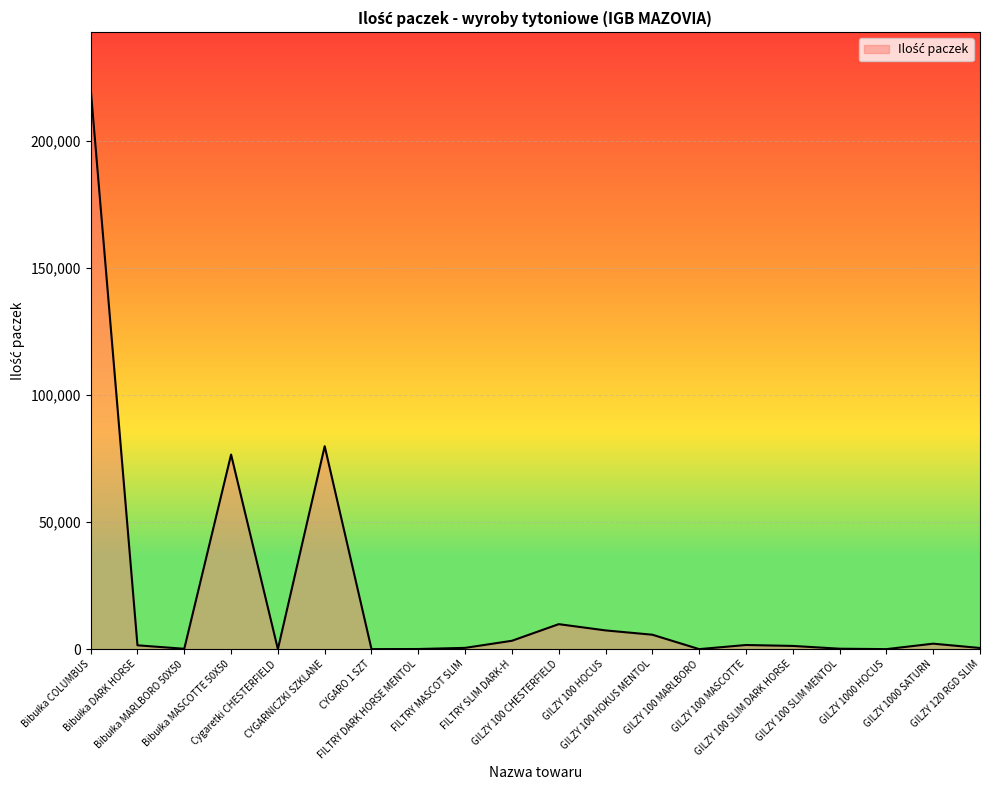

True or false: the data shows 60 at FILTRY DARK HORSE MENTOL.

True